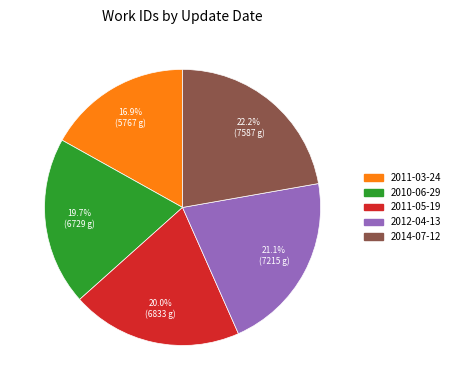

Between 2014-07-12 and 2010-06-29, which is larger?

2014-07-12